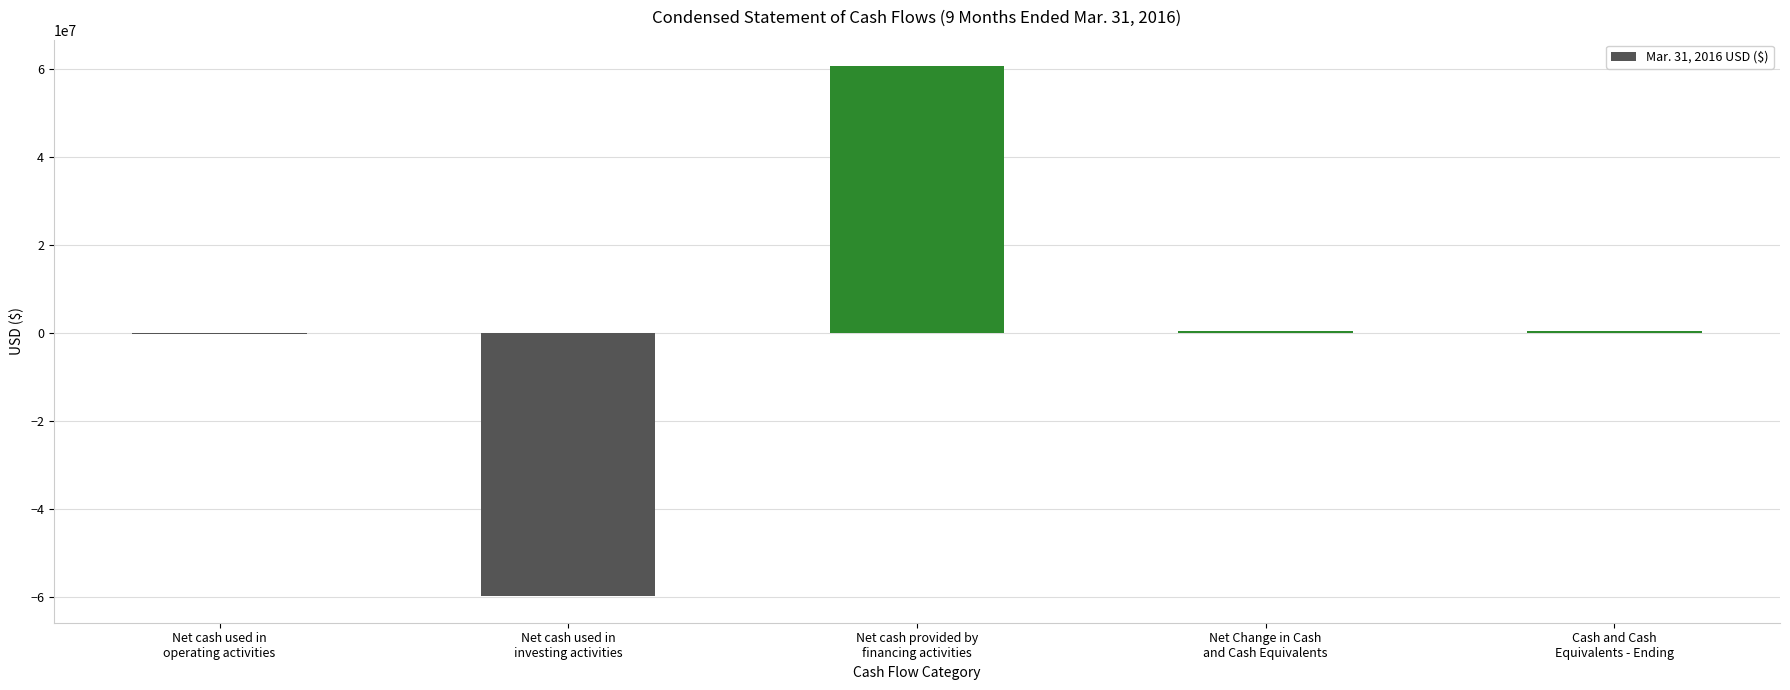

Reading left to right, transcribe all the data shown in this chart.

-260167	-59800000	60547927	487760	487760